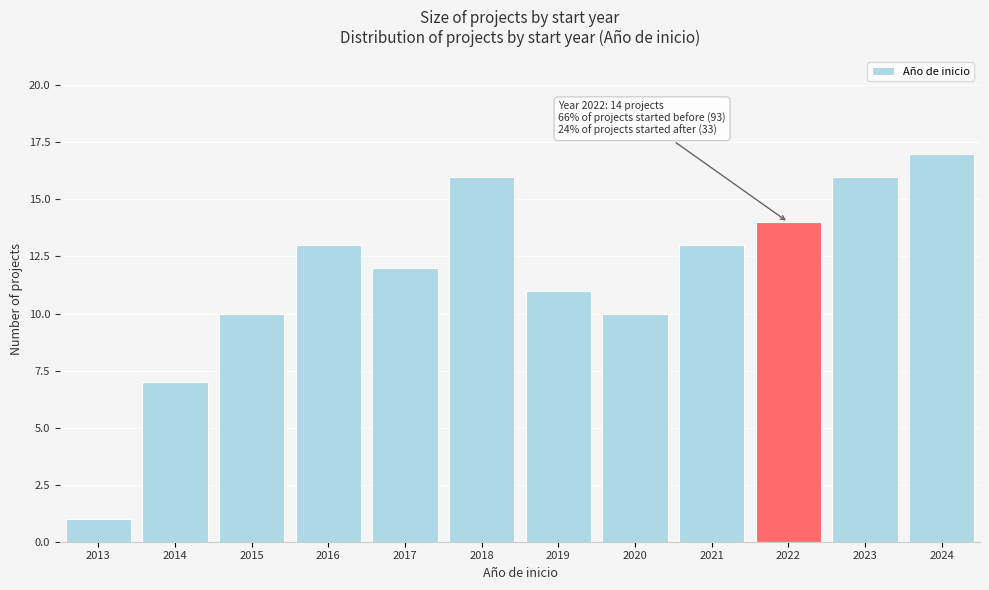

Reading left to right, what are all the values shown in this chart?

2013=1	2014=7	2015=10	2016=13	2017=12	2018=16	2019=11	2020=10	2021=13	2022=14	2023=16	2024=17